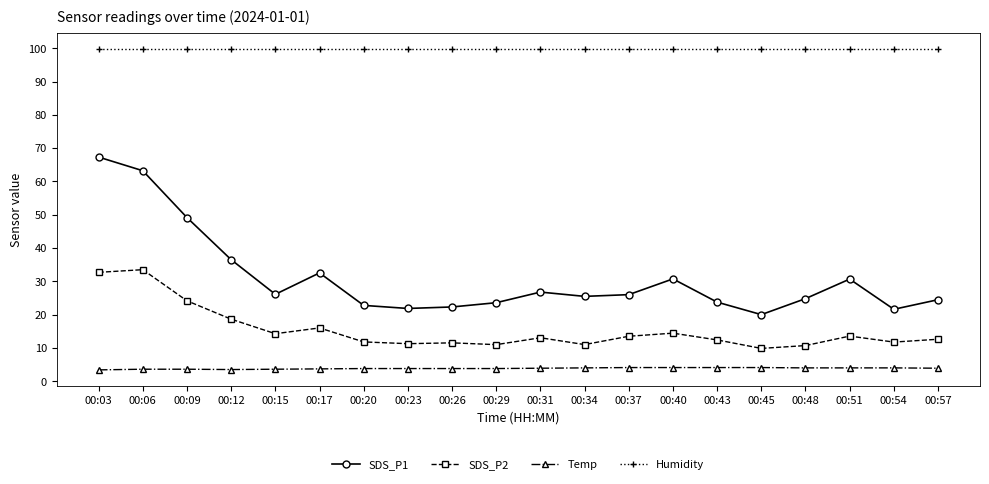

How many data points does each series have?

20